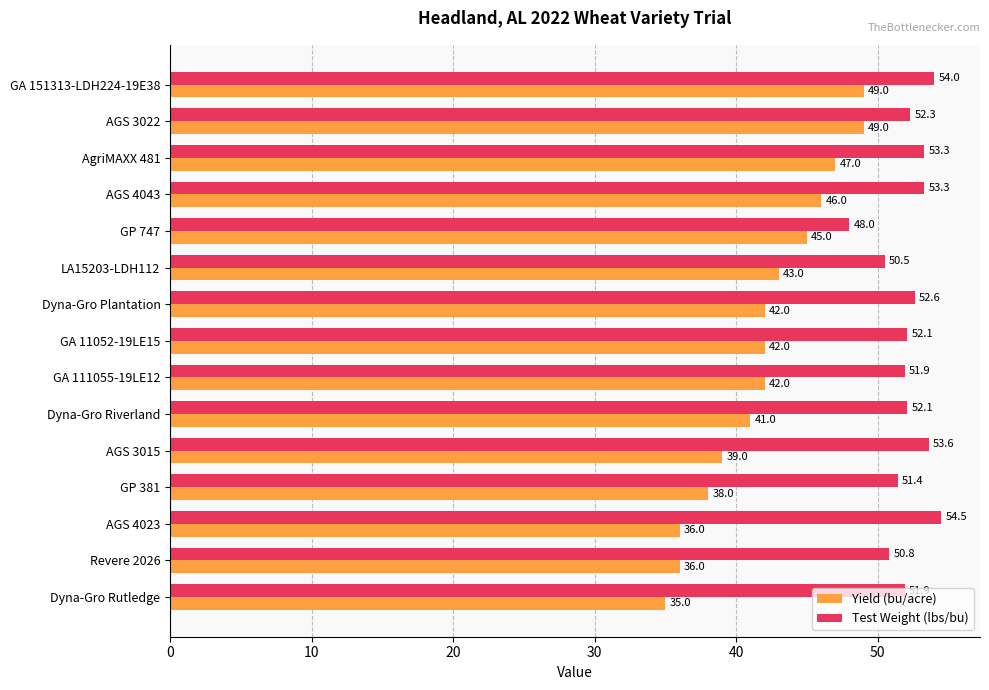

Which series has the widest spread of values?

Yield (bu/acre)